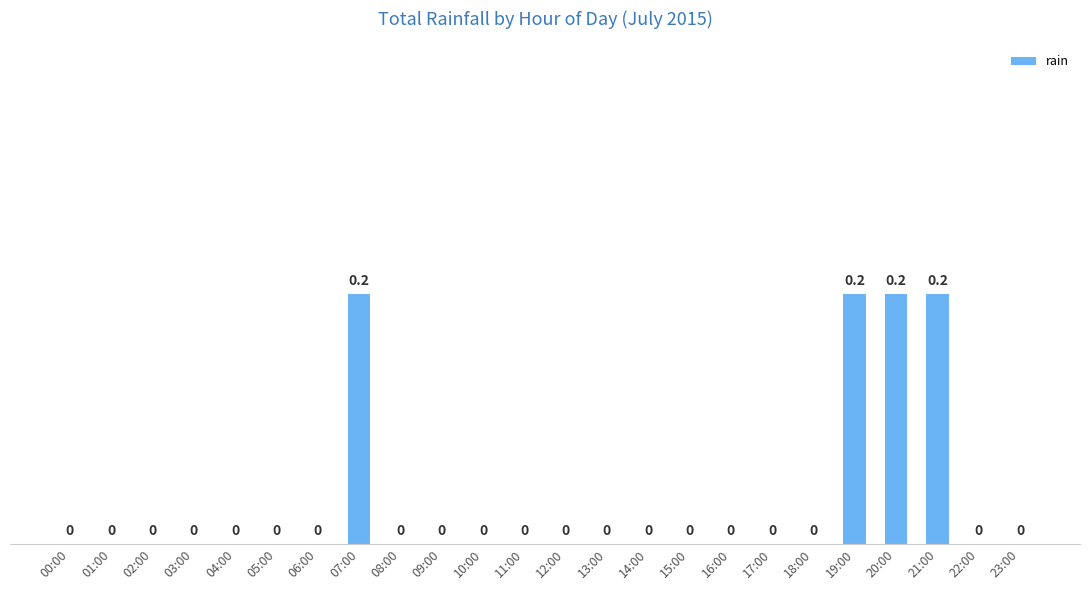

Reading left to right, list all the values displayed in this chart.

00:00=0.0	01:00=0.0	02:00=0.0	03:00=0.0	04:00=0.0	05:00=0.0	06:00=0.0	07:00=0.2	08:00=0.0	09:00=0.0	10:00=0.0	11:00=0.0	12:00=0.0	13:00=0.0	14:00=0.0	15:00=0.0	16:00=0.0	17:00=0.0	18:00=0.0	19:00=0.2	20:00=0.2	21:00=0.2	22:00=0.0	23:00=0.0